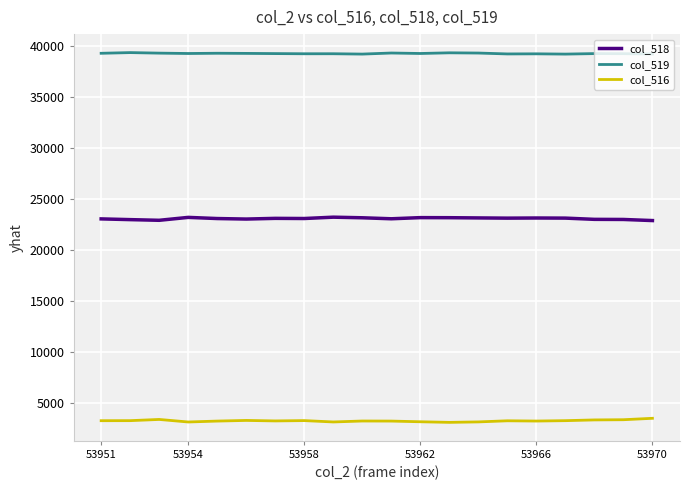

Rank the series by their average value, from lowest to highest.

col_516, col_518, col_519